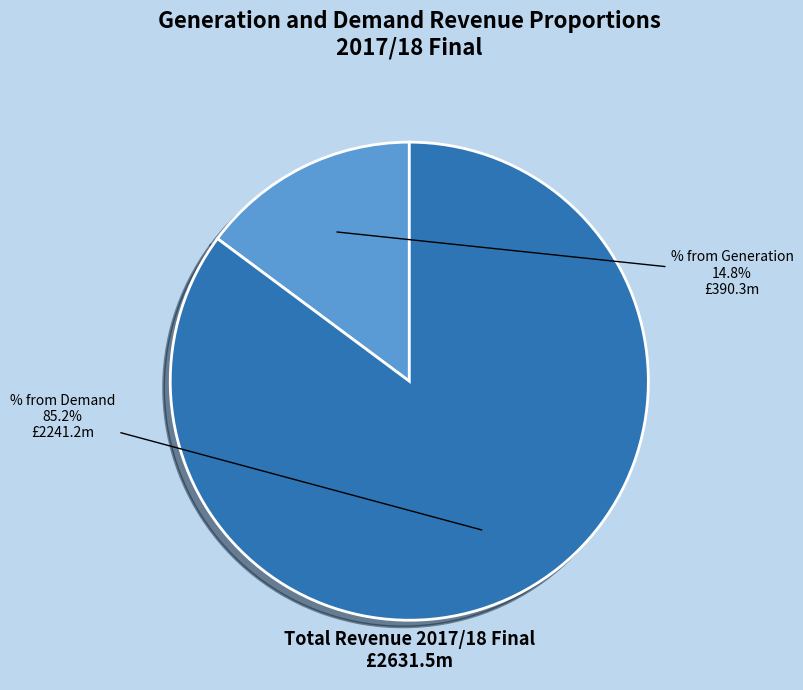

How many segments does this pie chart have?

2